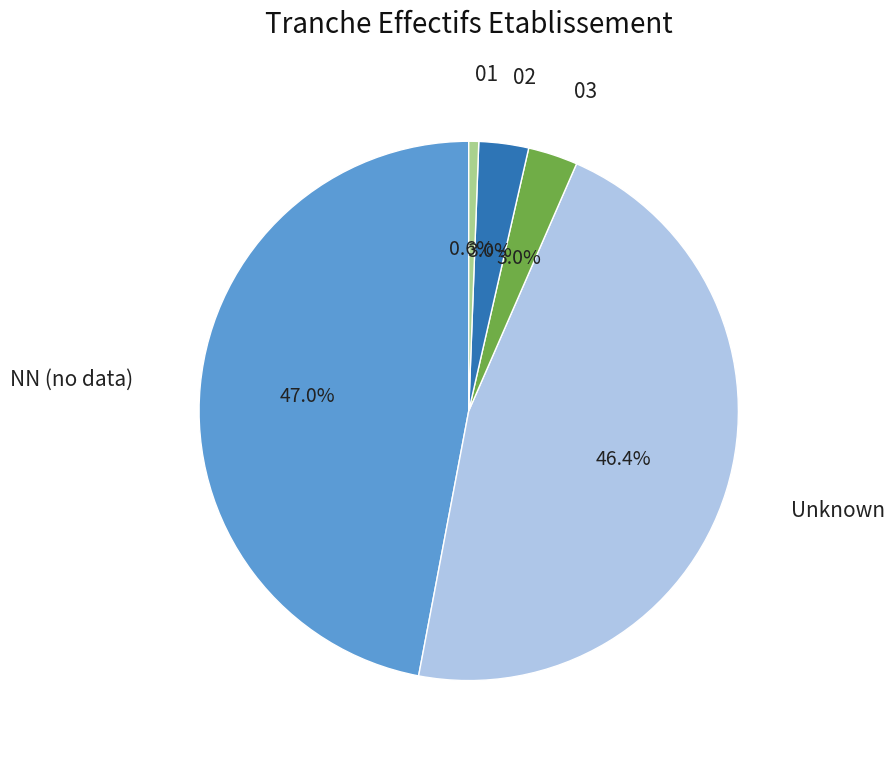

Is there a majority slice in this chart?

No